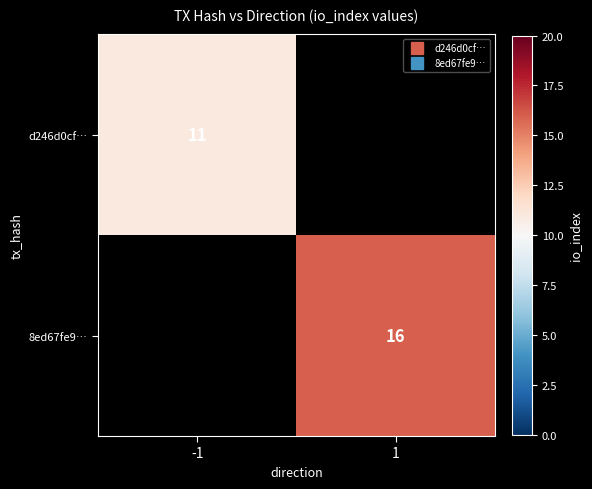

How many values in d246d0cf… are above zero?

1